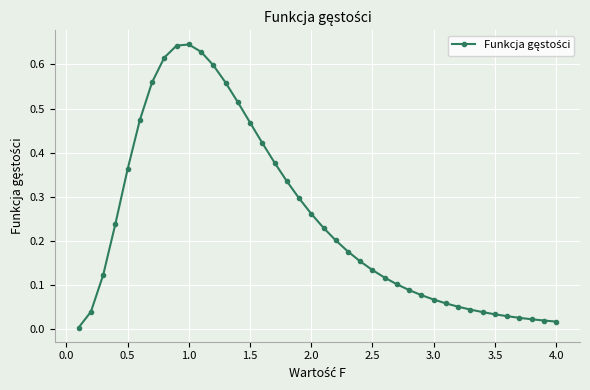

What is the sum of all values?

9.9